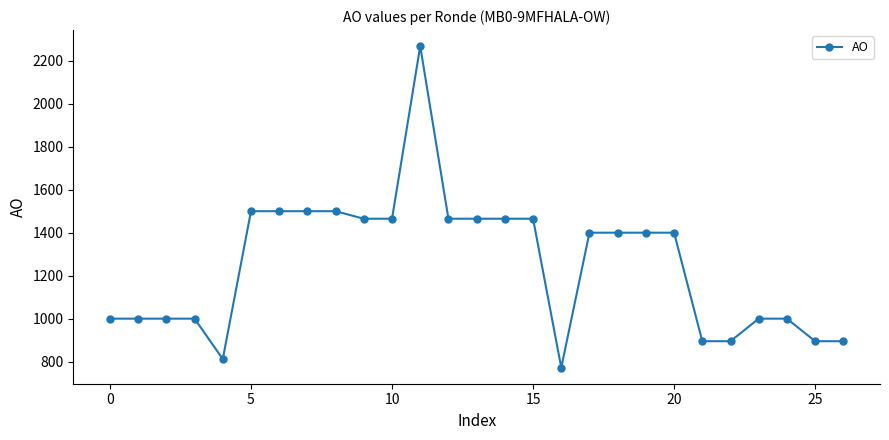

What is the sum of all values?

33822